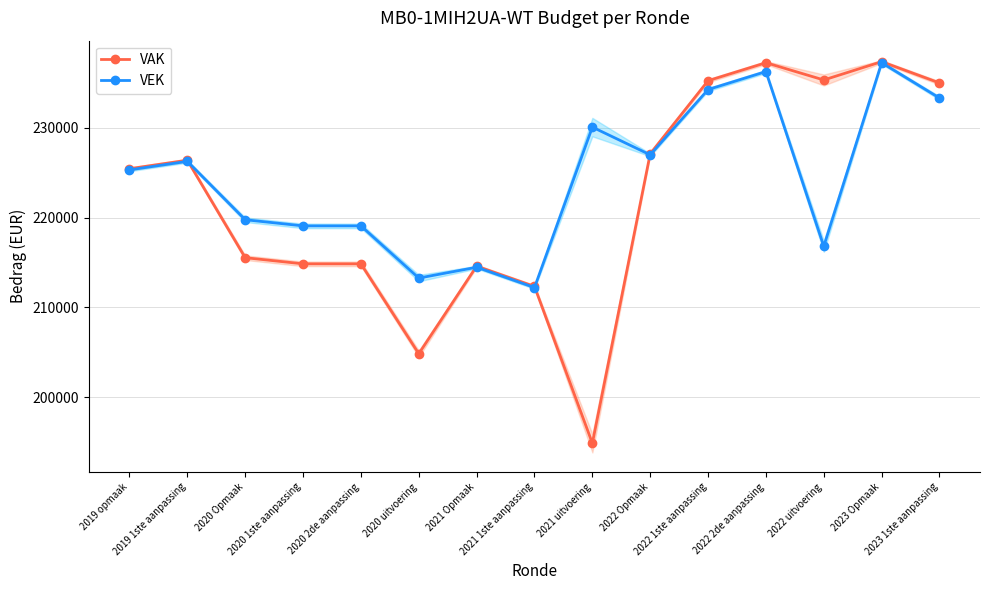

Between 2023 Opmaak and 2023 1ste aanpassing, which is larger?

2023 Opmaak